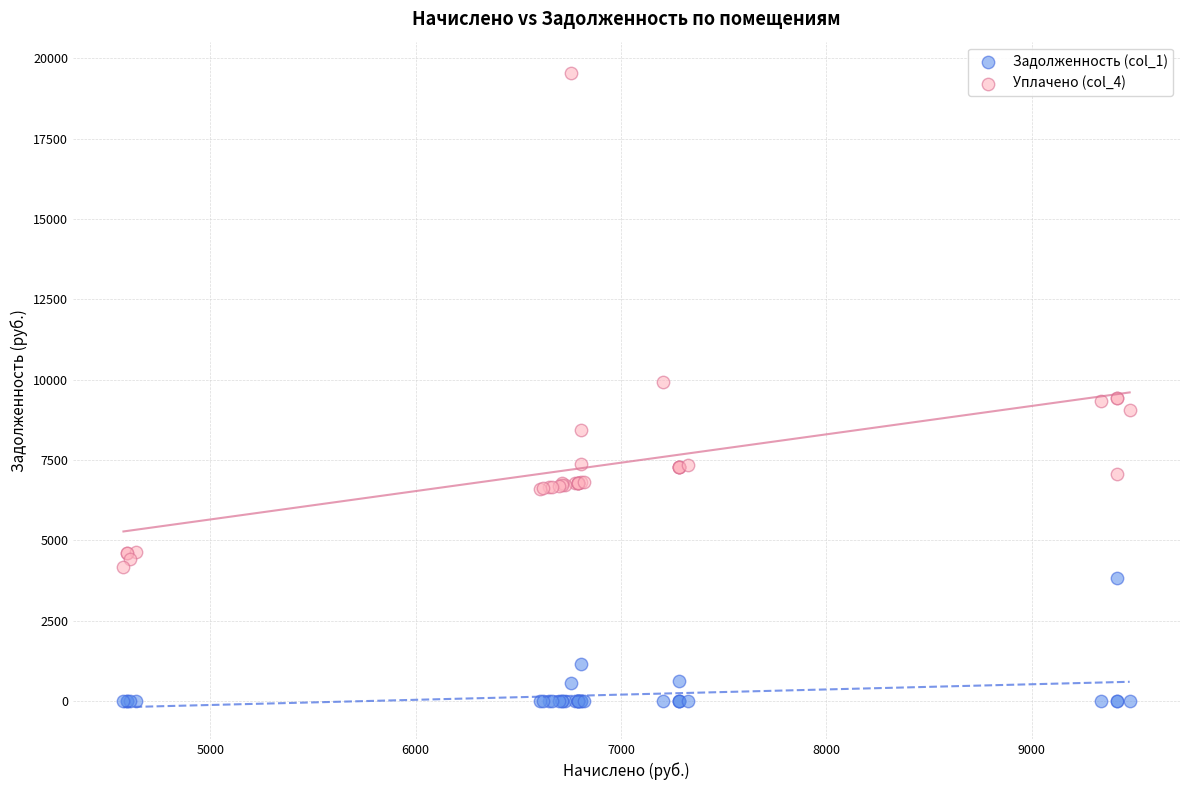

What is the X range (max minus min) for the scatter plot?

4899.8